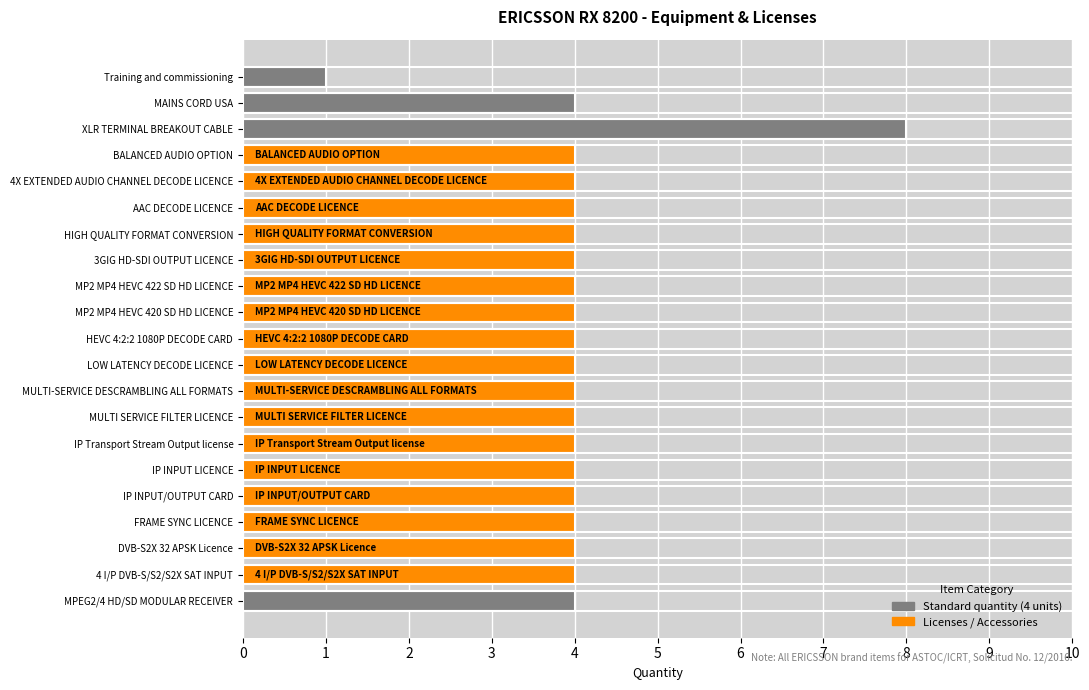

Approximately how many times larger is the value at IP Transport Stream Output license compared to LOW LATENCY DECODE LICENCE?

1.0